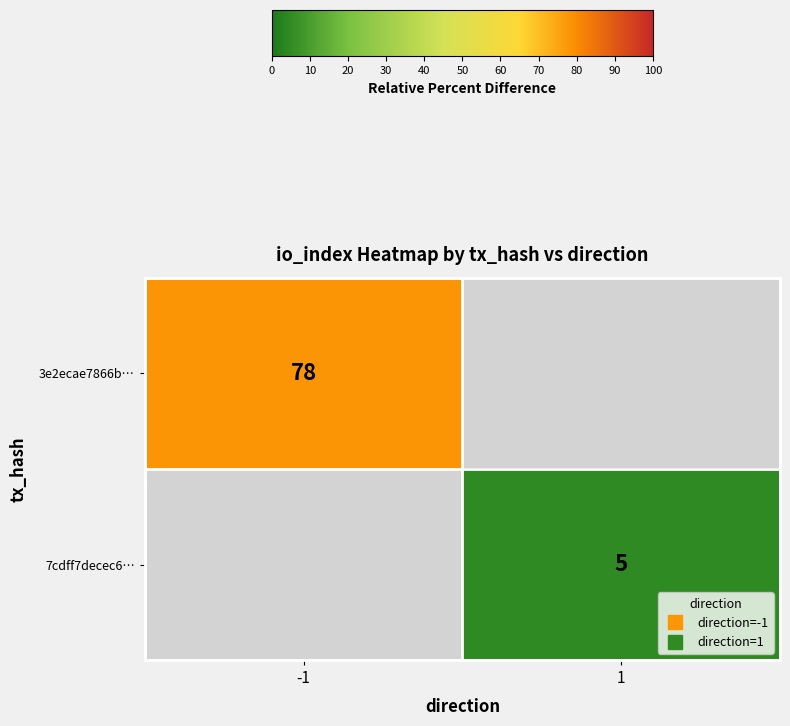

Count the number of data series in this chart.

2